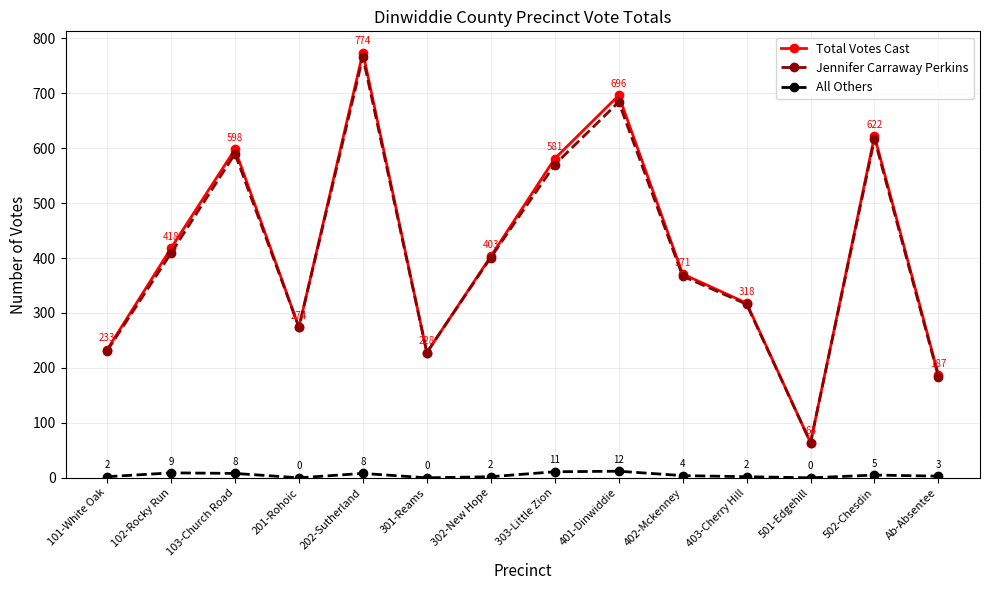

Count the number of data series in this chart.

3